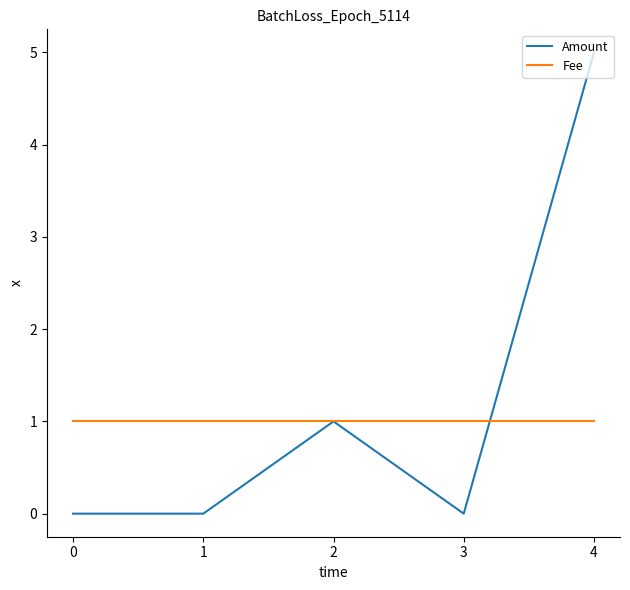

How many series are shown in this chart?

2